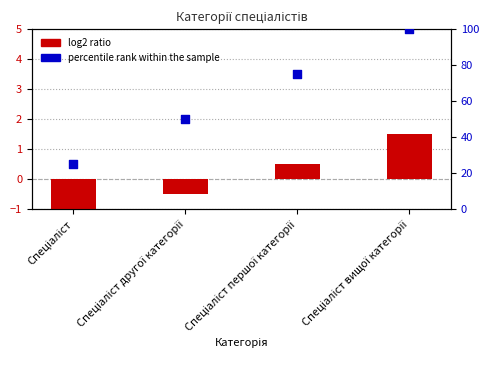

Is the value of percentile rank within the sample at Спеціаліст першої категорії greater than the value of log2 ratio at Спеціаліст?

Yes